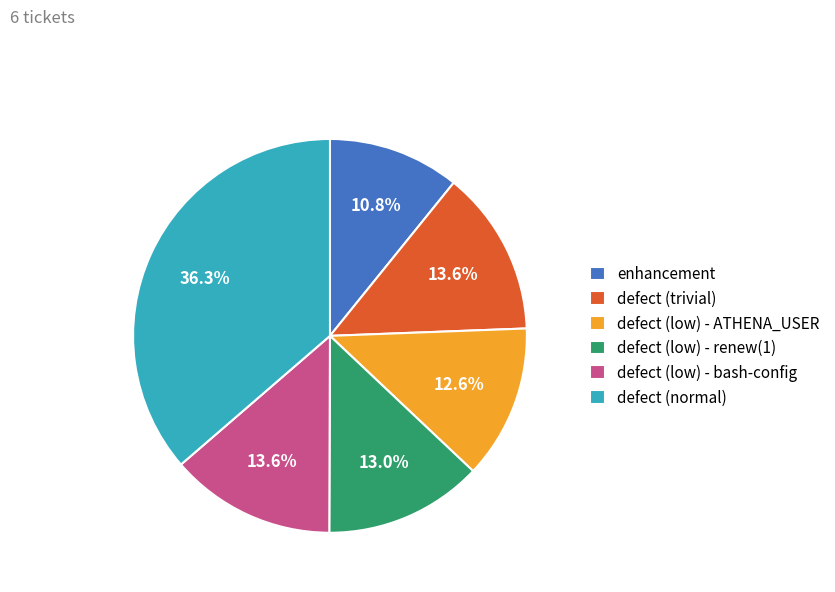

Combined, do enhancement and defect (low) - renew(1) account for over 50%?

No